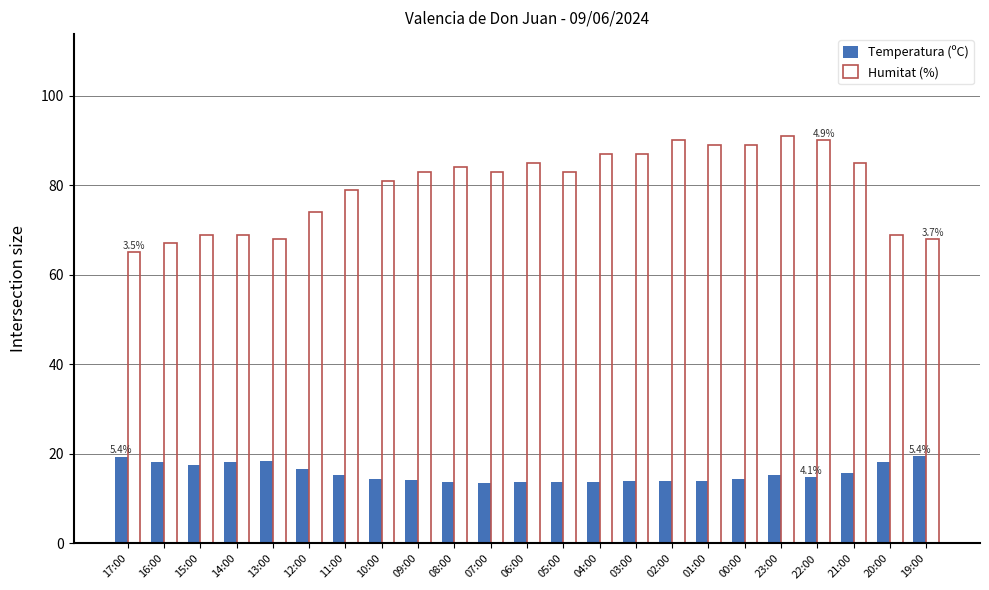

Rank the series at 07:00 from highest to lowest value.

Humitat (%), Temperatura (ºC)